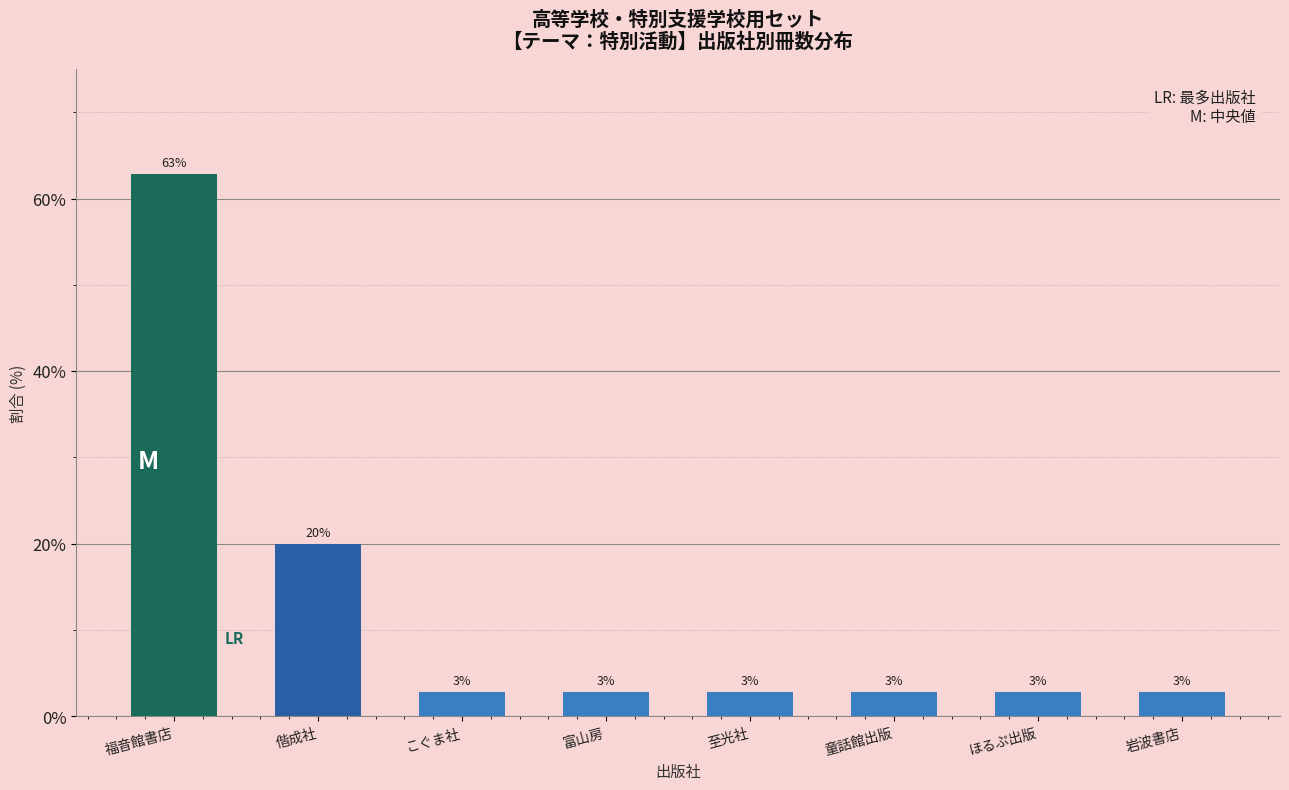

Reading right to left, transcribe all the data shown in this chart.

2.9	2.9	2.9	2.9	2.9	2.9	20.0	62.9